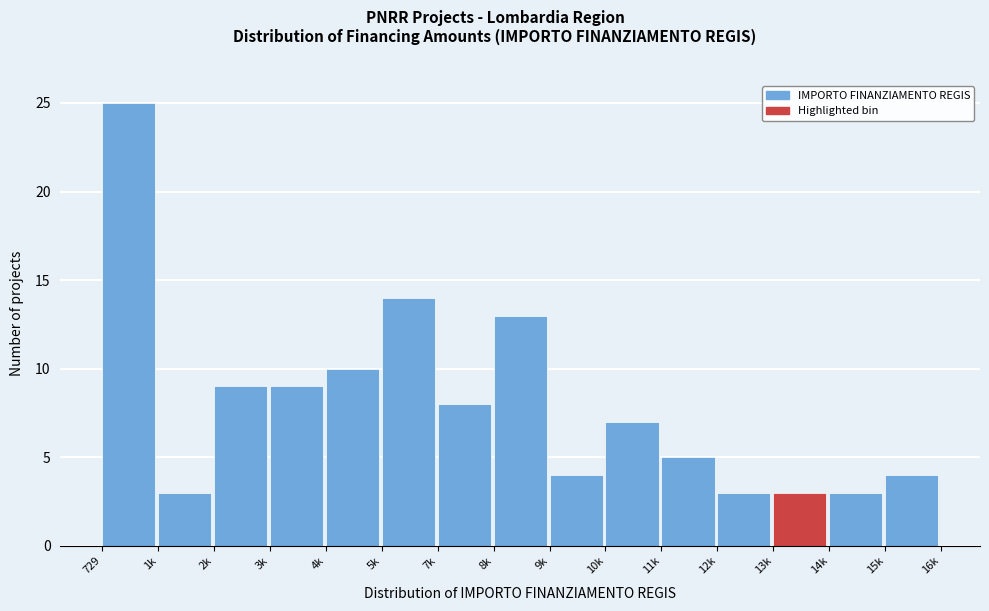

Reading right to left, transcribe all the data shown in this chart.

4	3	3	3	5	7	4	13	8	14	10	9	9	3	25